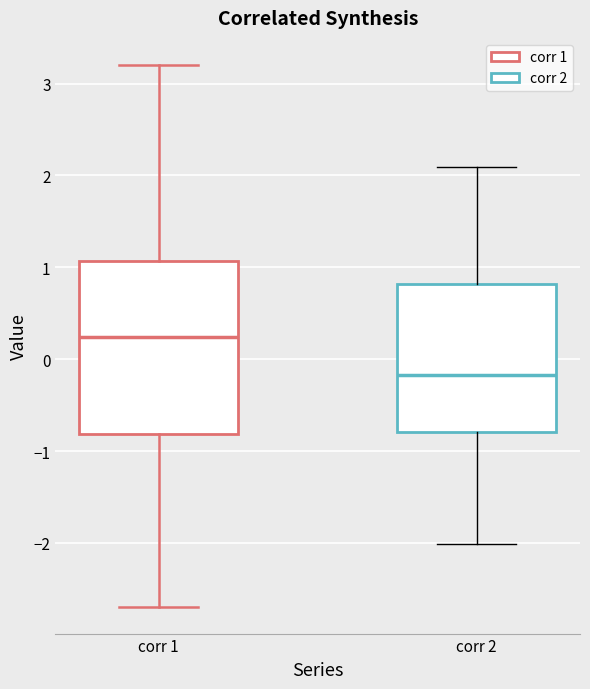

Reading left to right, transcribe this box plot: for each box, give where its median line is, the range the box spans, and where its two whiskers end, as read against the y-axis. The values are not printed on the chart, so give them approximately, as read against the axis.

corr 1: median 0.2, box -0.8 to 1.1, whiskers -2.7 to 3.2
corr 2: median -0.2, box -0.8 to 0.8, whiskers -2.0 to 2.1